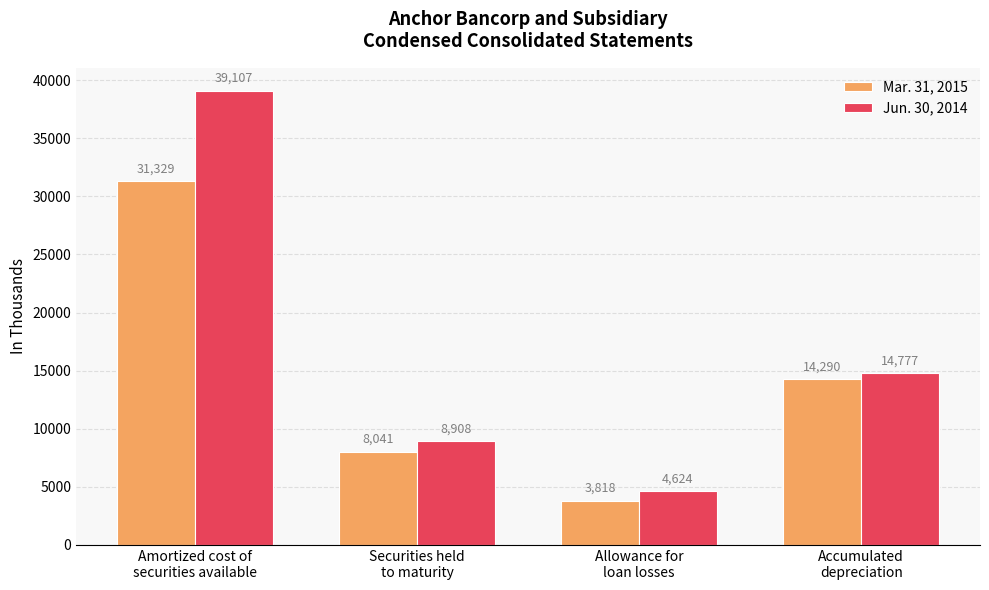

What is the approximate value of Jun. 30, 2014 at Amortized cost of
securities available, to the nearest 50?

39100